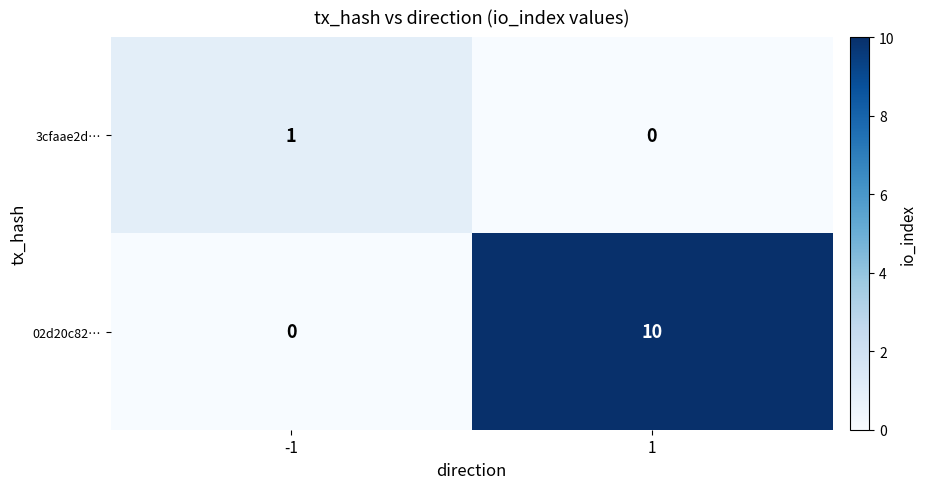

What is the difference between the maximum and minimum values in the 02d20c82… series?

10